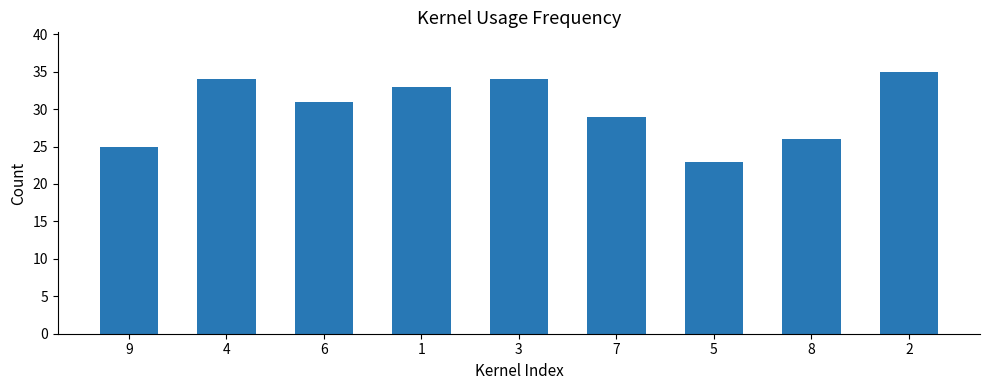

What position from the left is 8?

8